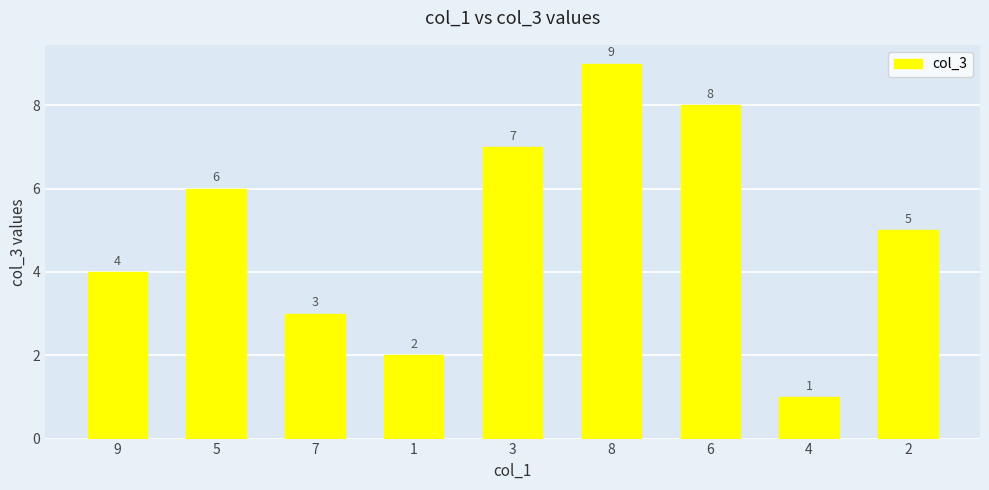

What is the label of the 8th bar from the right?

5